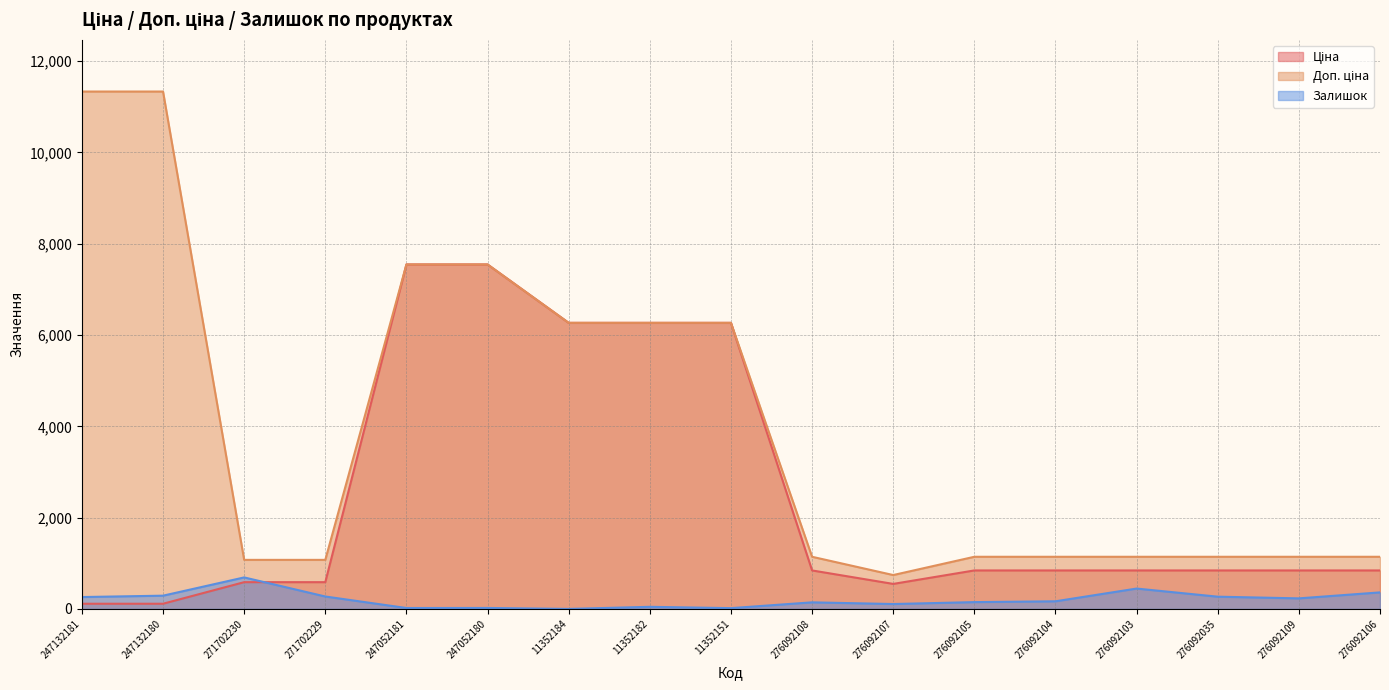

Rank the series by their average value, from highest to lowest.

Доп. ціна, Ціна, Залишок